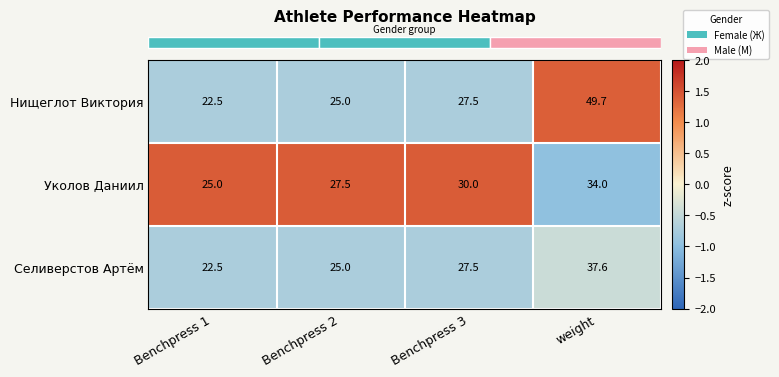

Reading right to left, transcribe all the data shown in this chart.

Нищеглот Виктория: 49.7	27.5	25.0	22.5
Уколов Даниил: 34.0	30.0	27.5	25.0
Селиверстов Артём: 37.6	27.5	25.0	22.5